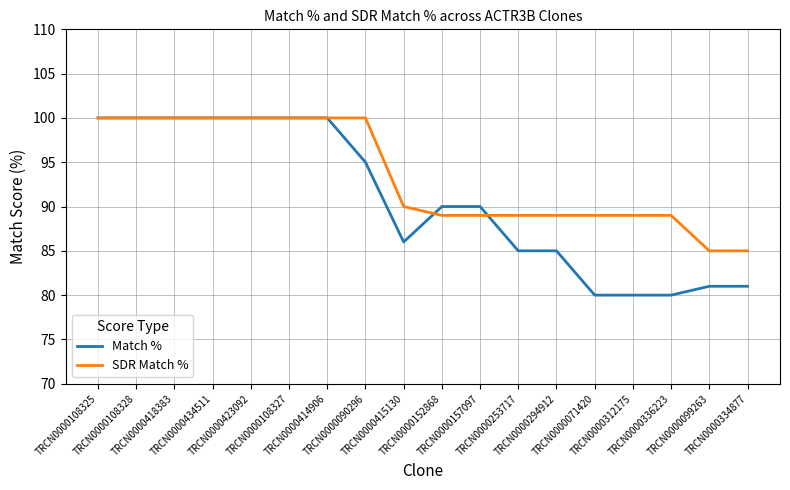

Which series has the largest total across all categories?

SDR Match %